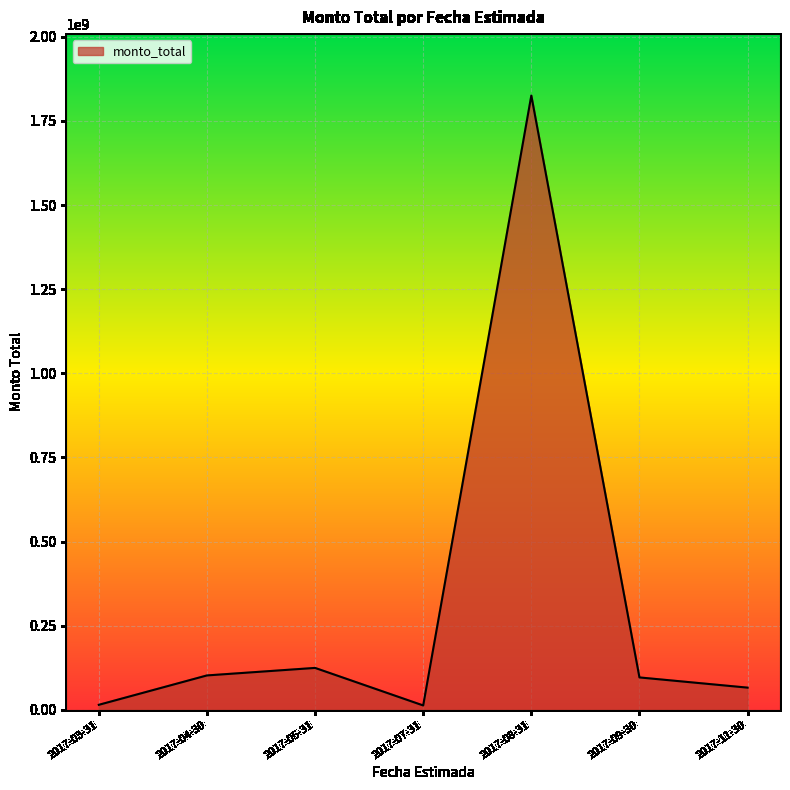

True or false: the data has more than 1 interior local peaks.

True